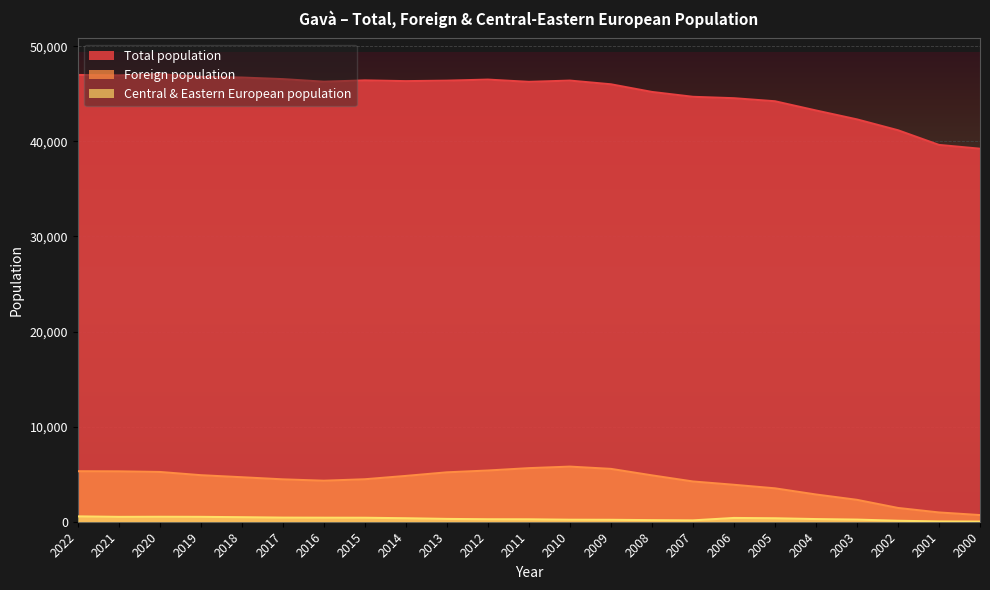

At which label is Central & Eastern European population closest to 289?

2013